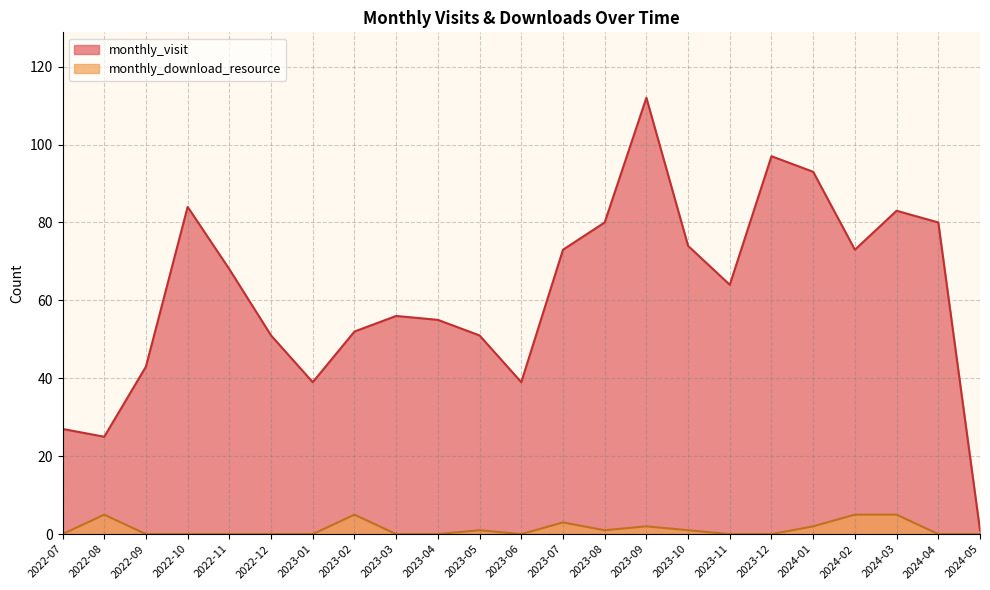

Which series has the widest spread of values?

monthly_visit